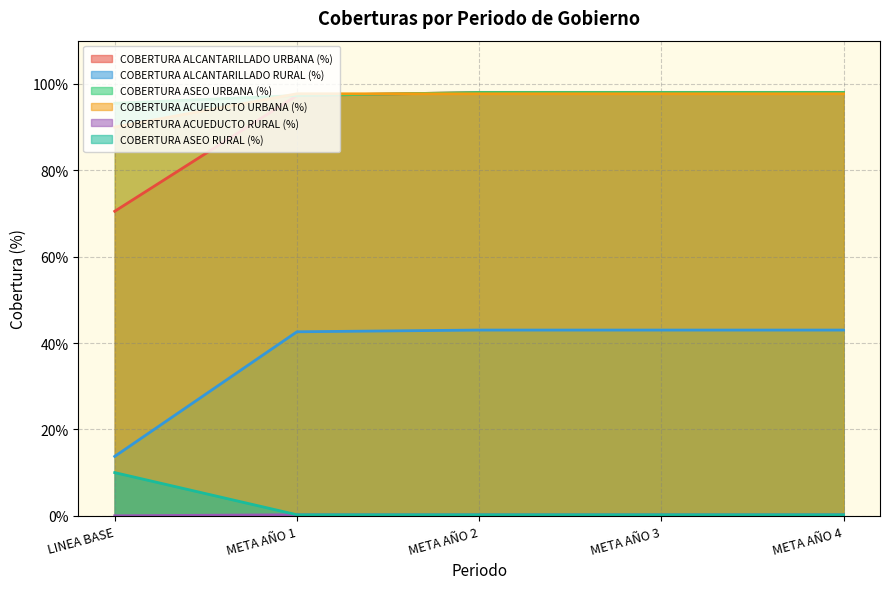

What is the difference between the COBERTURA ACUEDUCTO URBANA (%) values at META AÑO 4 and LINEA BASE?

0.1